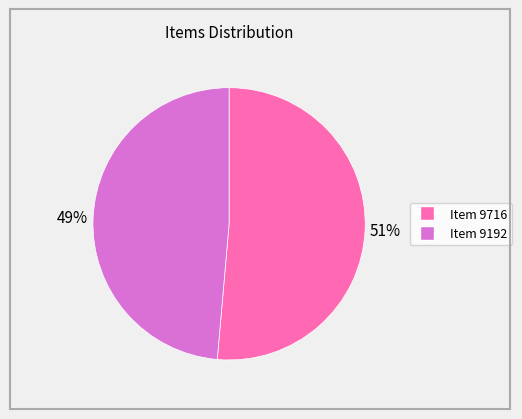

To the nearest percent, what is the combined percentage of Item 9716 and Item 9192?

100%